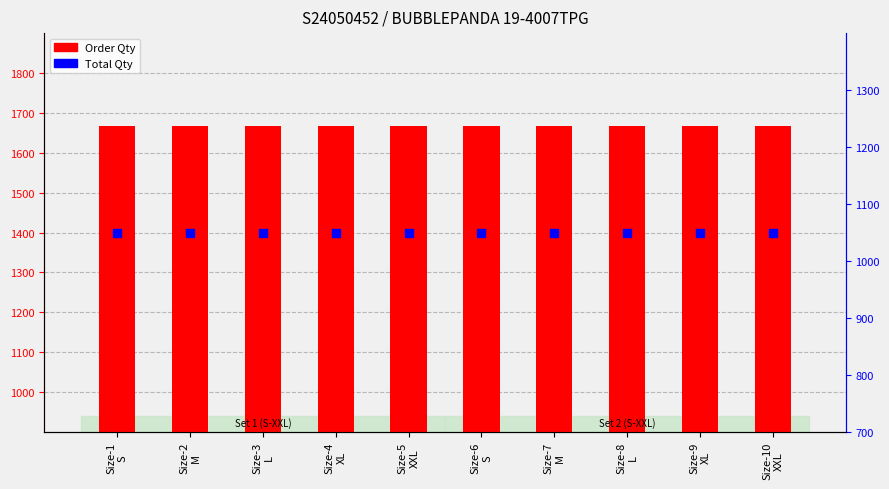

What are all the series names shown in the legend?

Order Qty, Total Qty